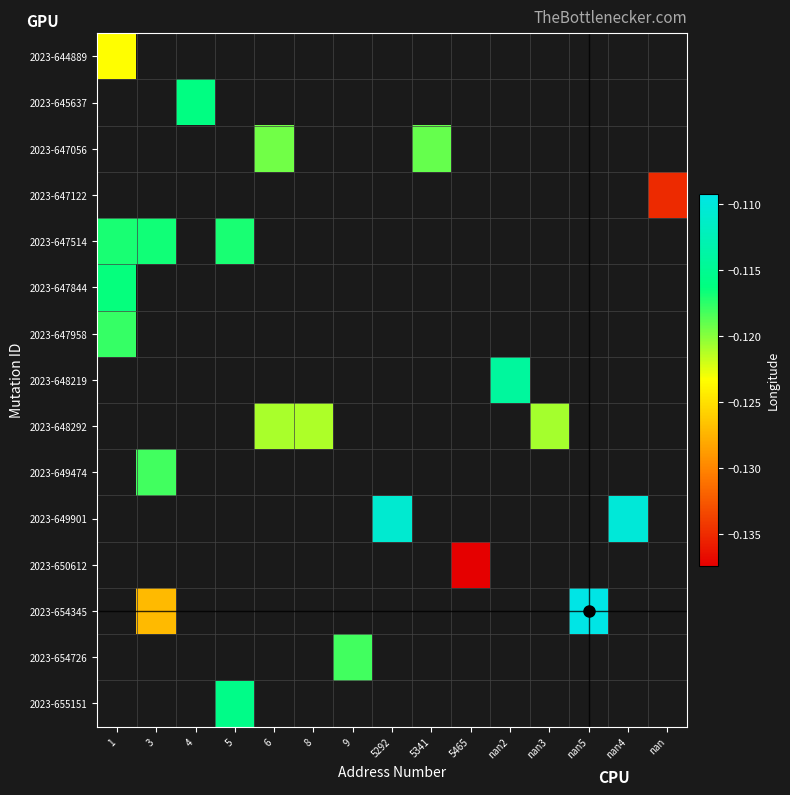

What is the minimum value shown in the chart?

-0.1